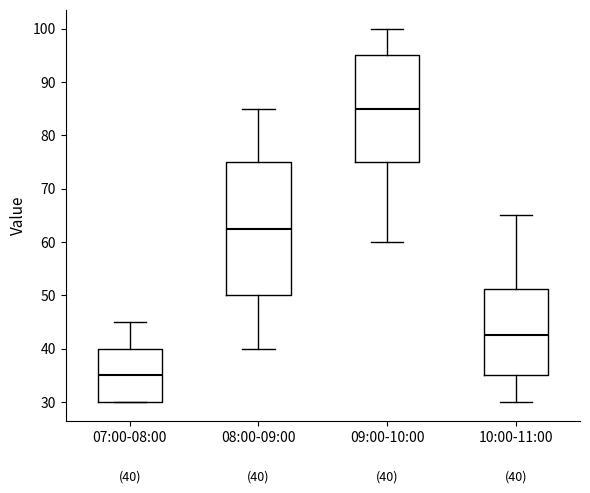

Comparing the boxes themselves (not the whiskers), which one is the tallest?

08:00-09:00